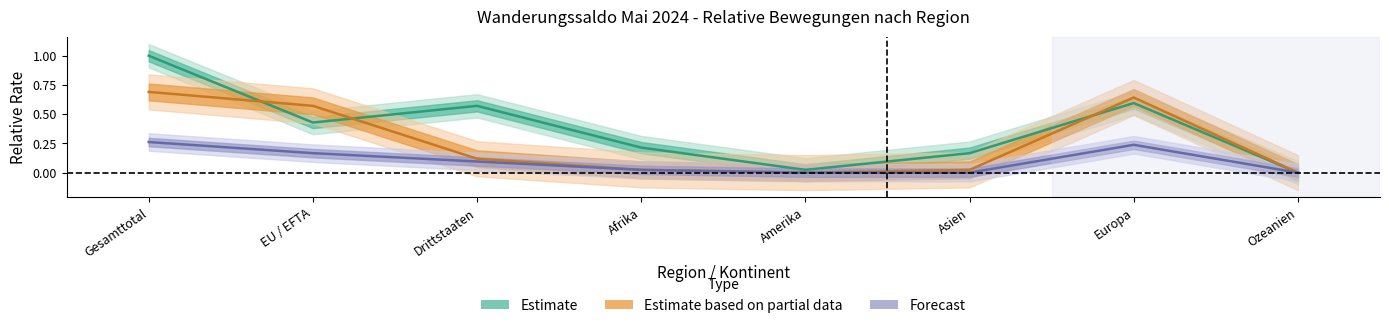

What is the sum of the Estimate based on partial data values at Amerika and Drittstaaten?

0.1